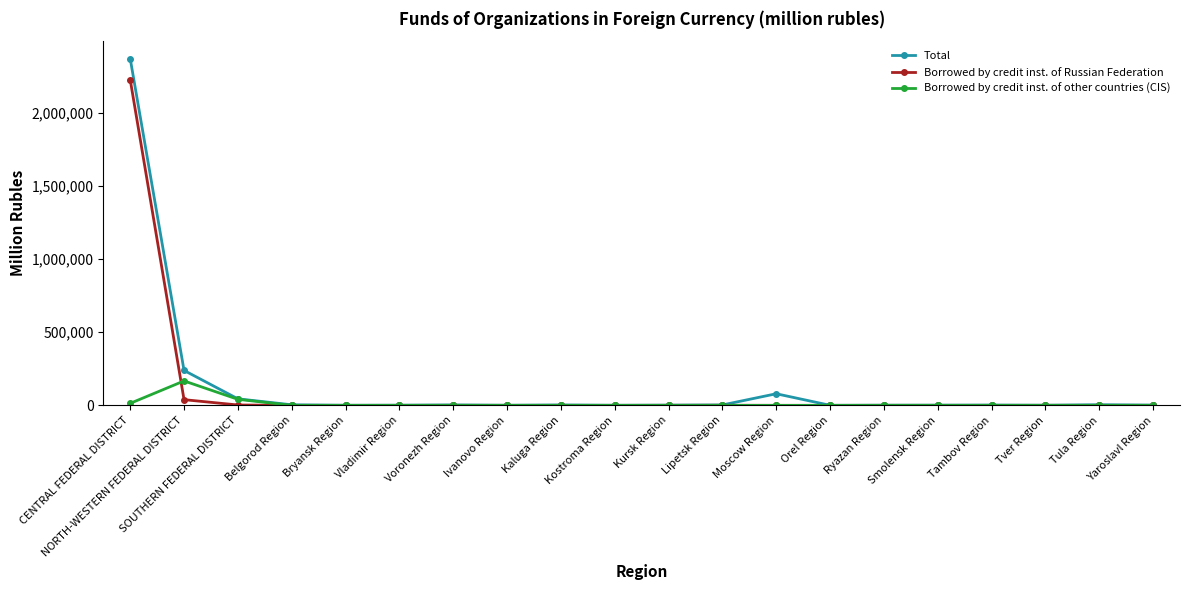

Rank the series at NORTH-WESTERN FEDERAL DISTRICT from lowest to highest value.

Borrowed by credit inst. of Russian Federation, Borrowed by credit inst. of other countries (CIS), Total